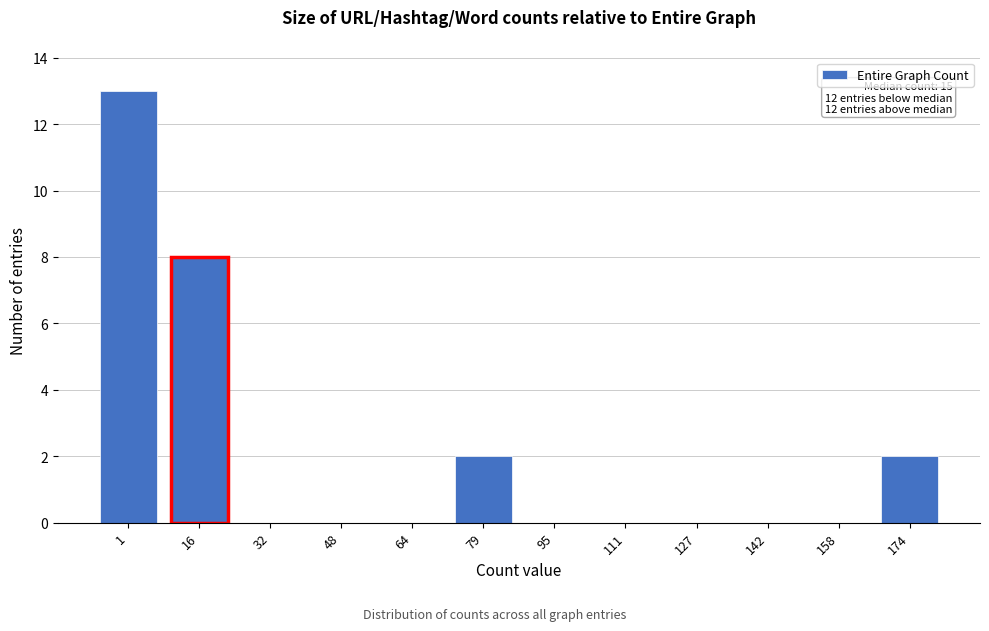

Reading left to right, list all the values displayed in this chart.

1=13	16=8	32=0	48=0	64=0	79=2	95=0	111=0	127=0	142=0	158=0	174=2